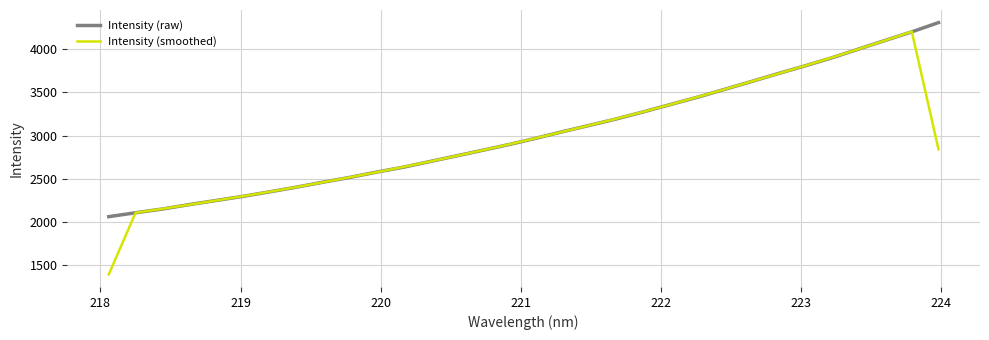

What is the minimum value shown in the chart?

1386.6